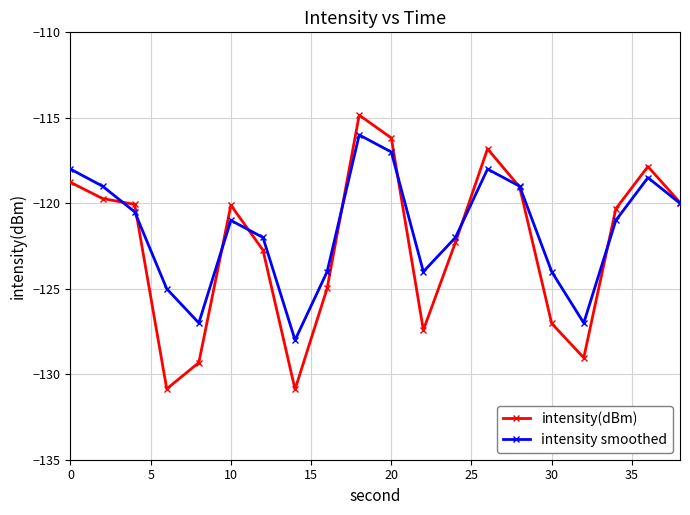

Rank the series by their maximum value, from lowest to highest.

intensity smoothed, intensity(dBm)